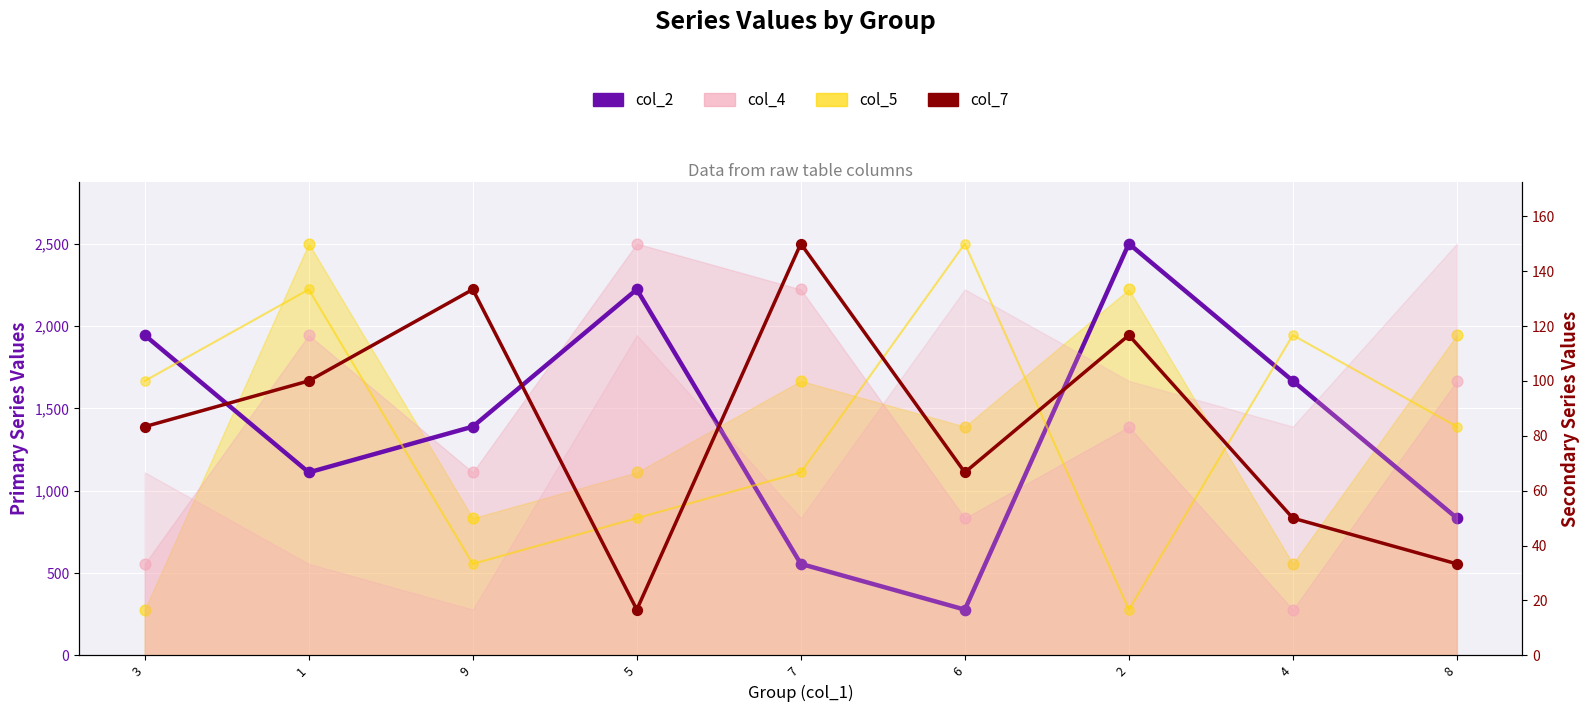

Which series contains the highest Y value?

col_2